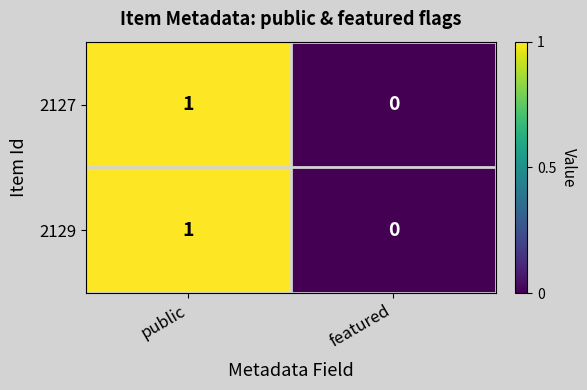

At which category is the sum across all series the highest?

public